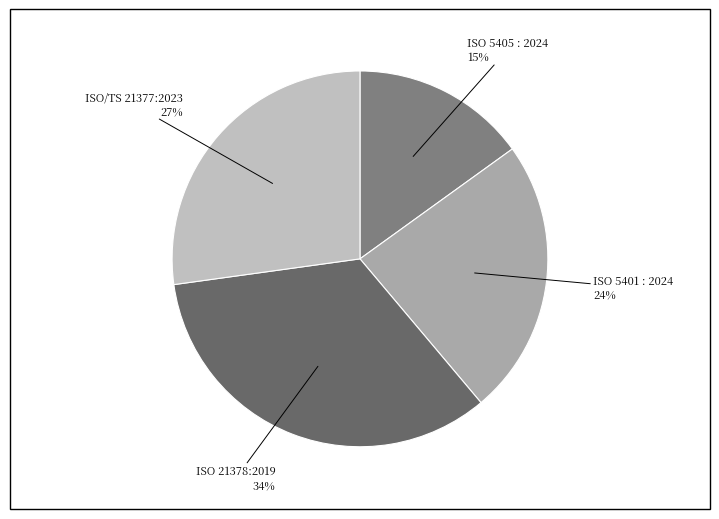

To the nearest percent, what is the average slice percentage?

25%